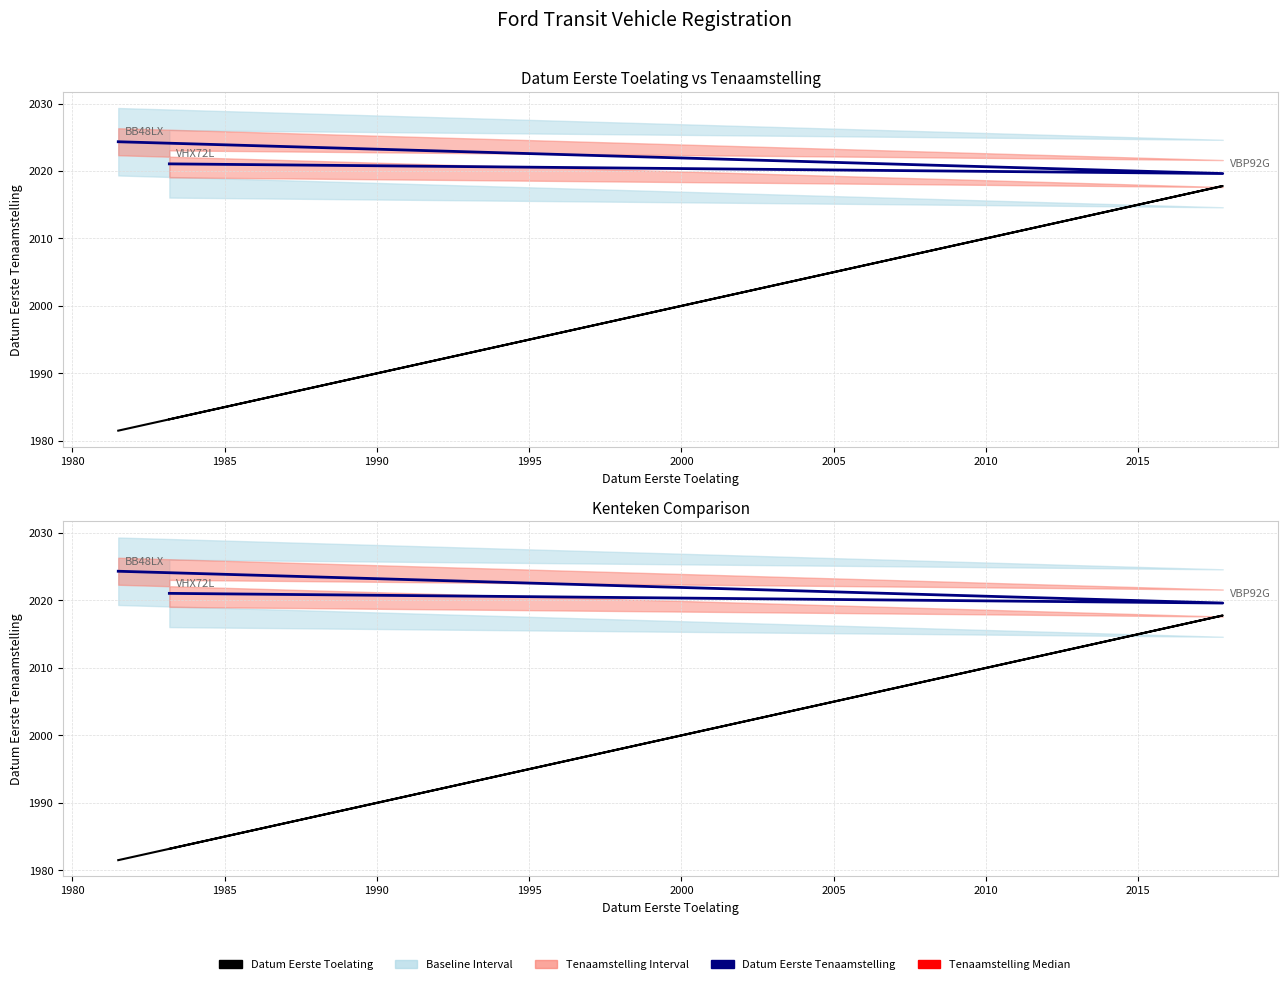

What is the sum of all Datum Eerste Tenaamstelling values?

6065.0